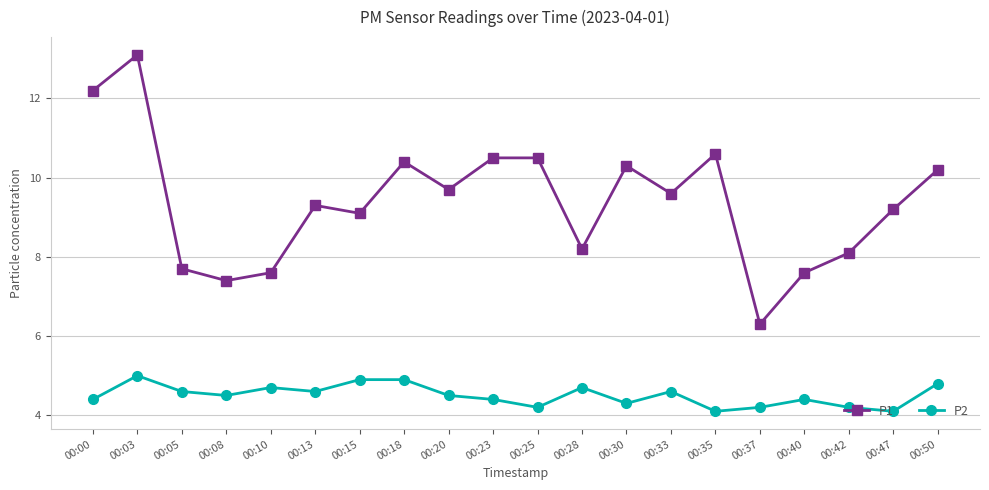

True or false: P2 and P1 intersect in this chart.

False